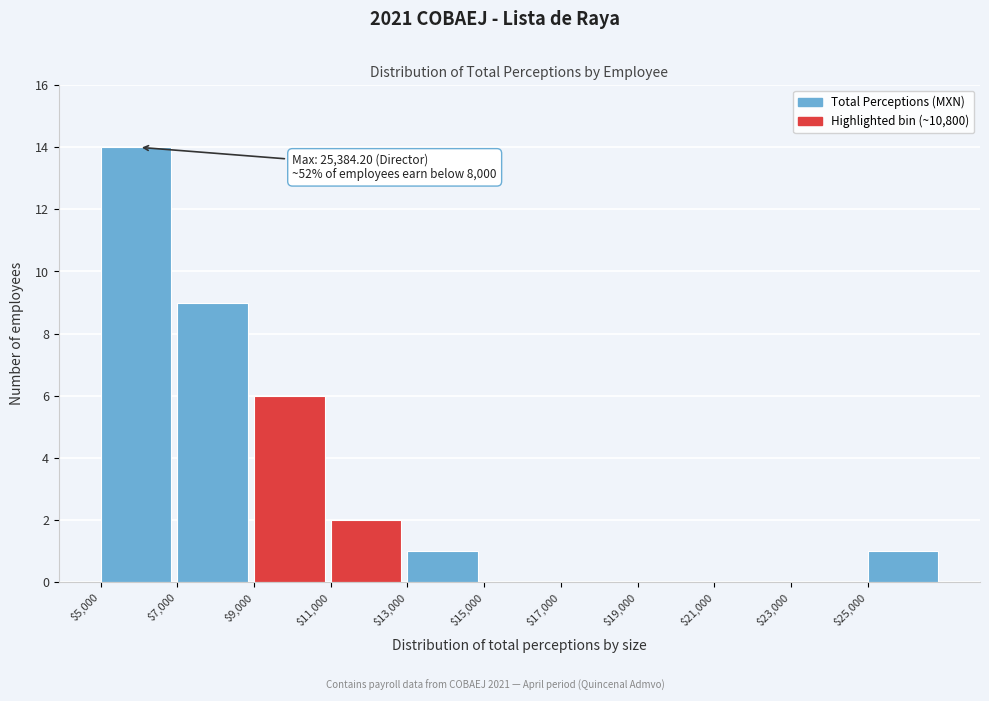

Which range on the x-axis has the tallest bar?

5000 to 7000